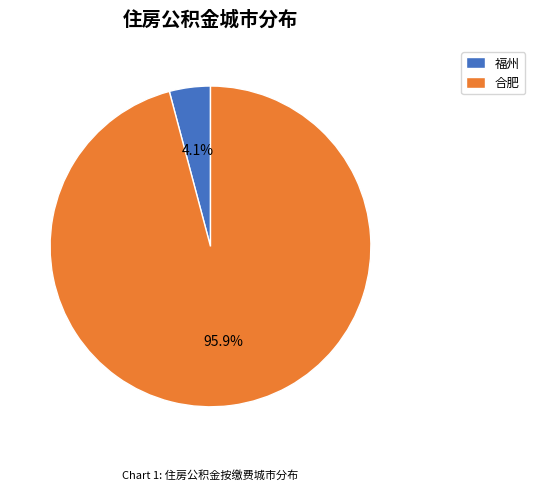

Is there a majority slice in this chart?

Yes